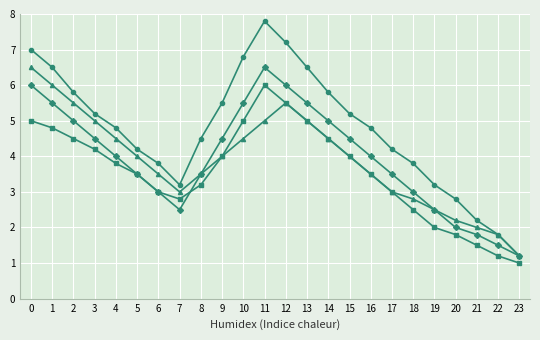

At which category is the sum across all series the highest?

11